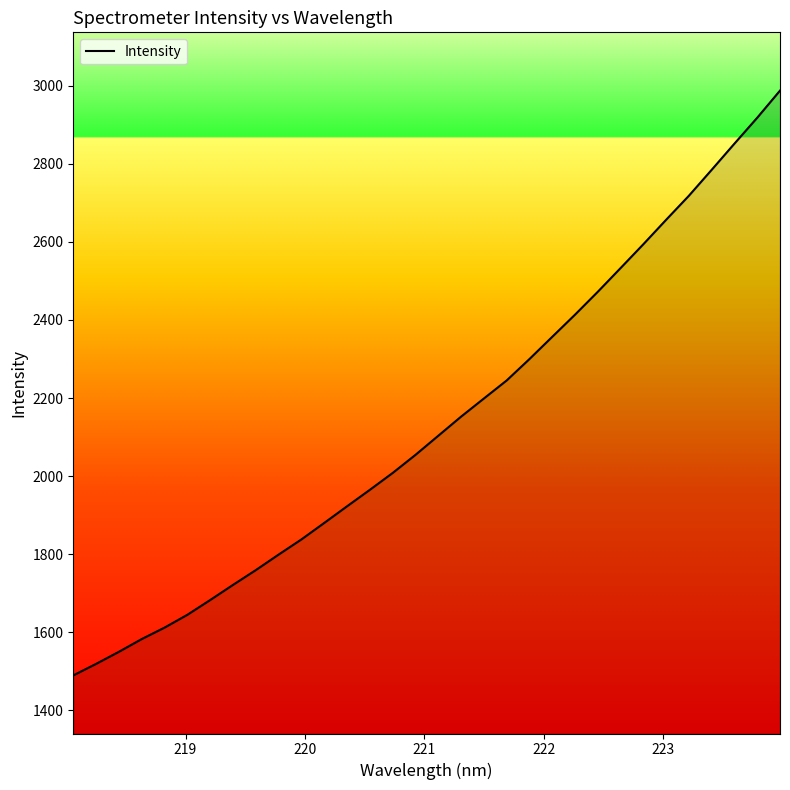

What is the difference between the maximum and minimum values?

1498.6